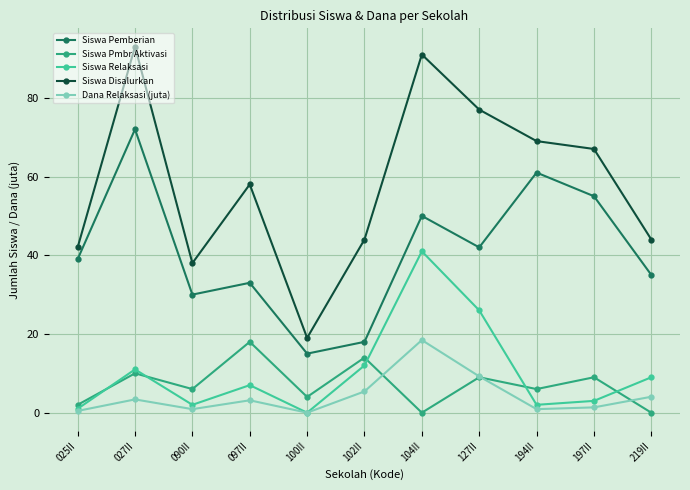

In Siswa Relaksasi, how many points are higher than both neighbors (excluding endpoints)?

3